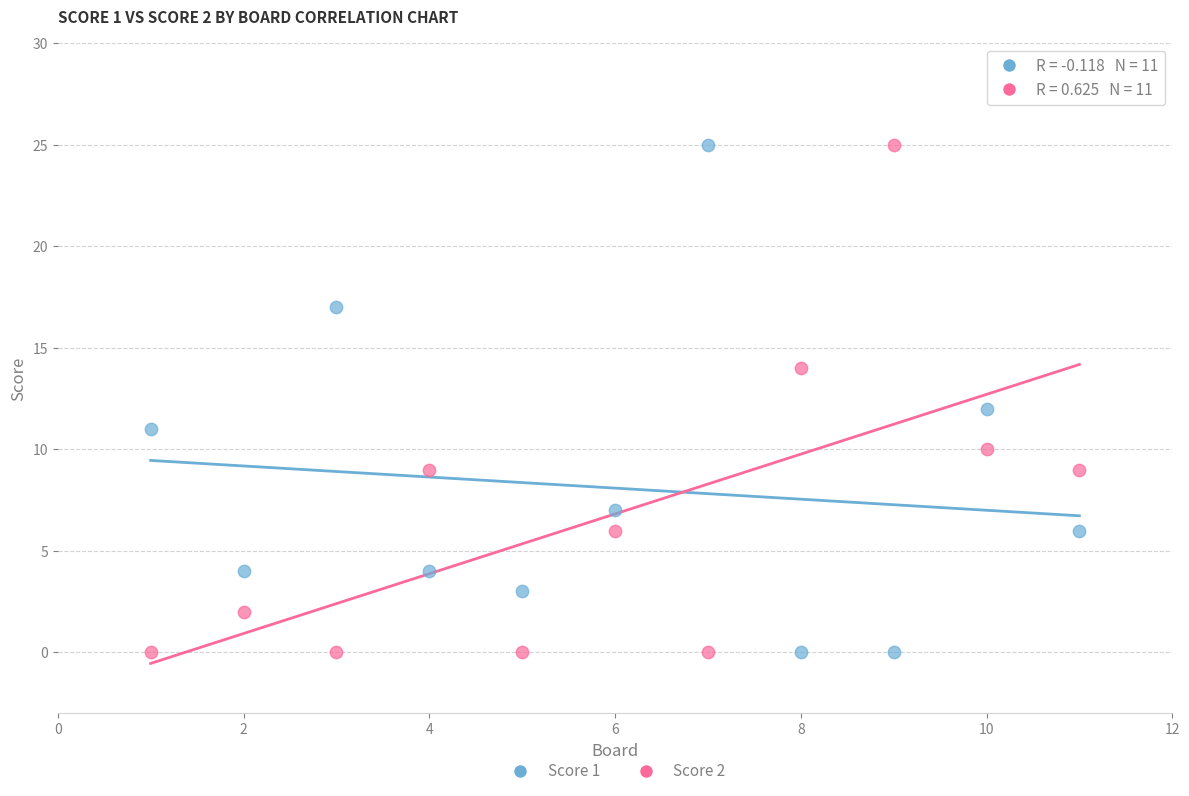

What is the X range (max minus min) for the scatter plot?

10